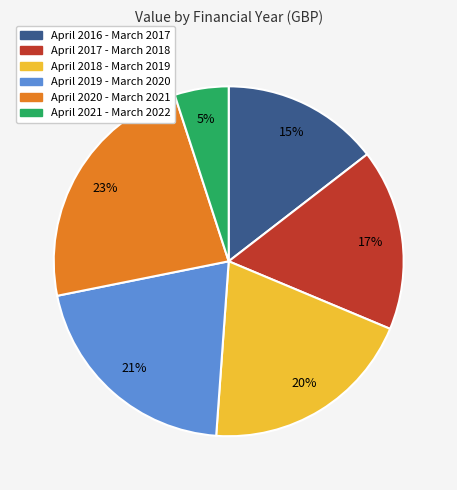

What percentage is the April 2021 - March 2022 slice, to the nearest percent?

5%